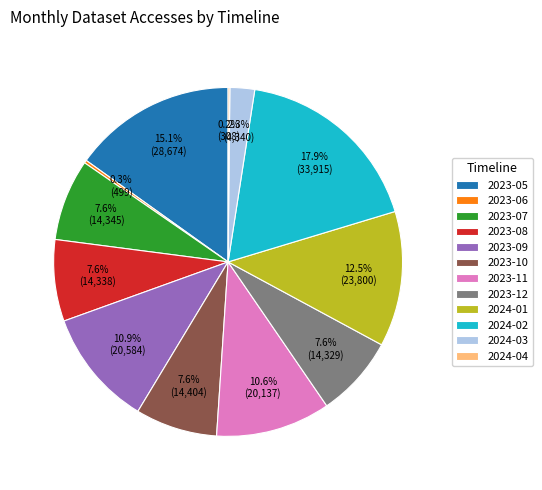

Do 2024-03 and 2023-11 together represent more than half of the pie?

No